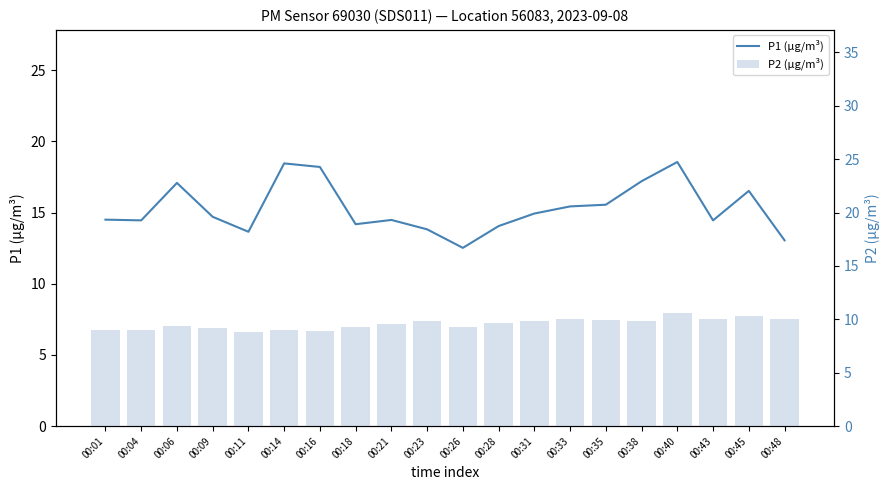

Between 00:33 and 00:45, which is larger?

00:45